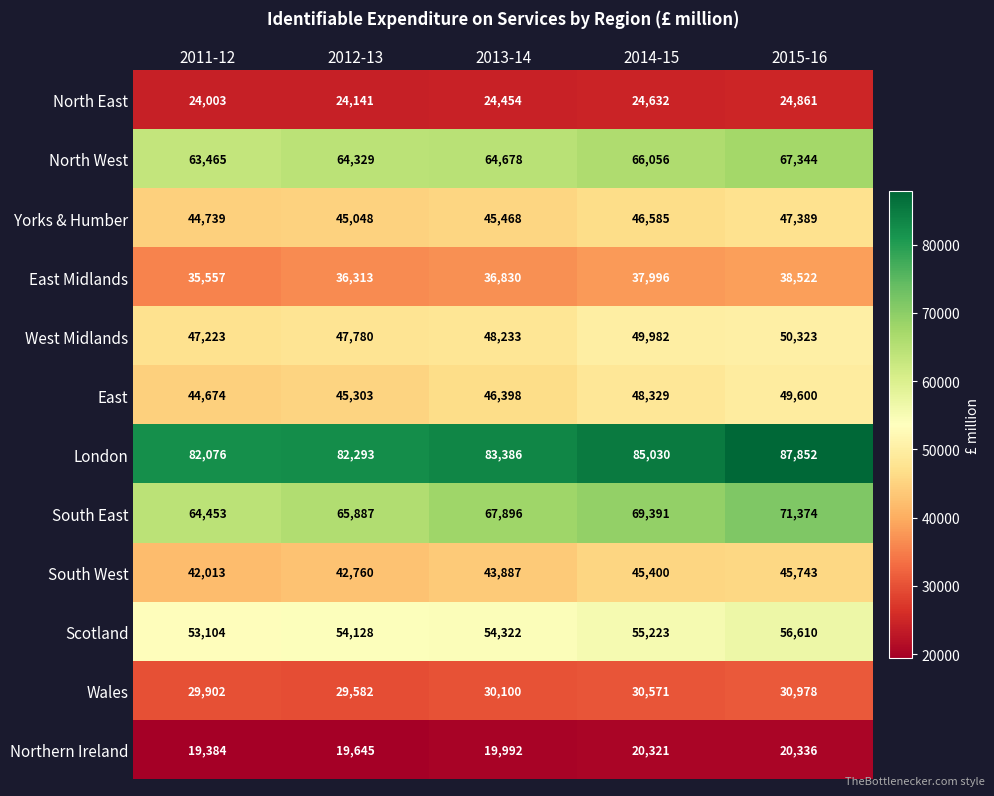

At which category is the sum across all series the highest?

2015-16